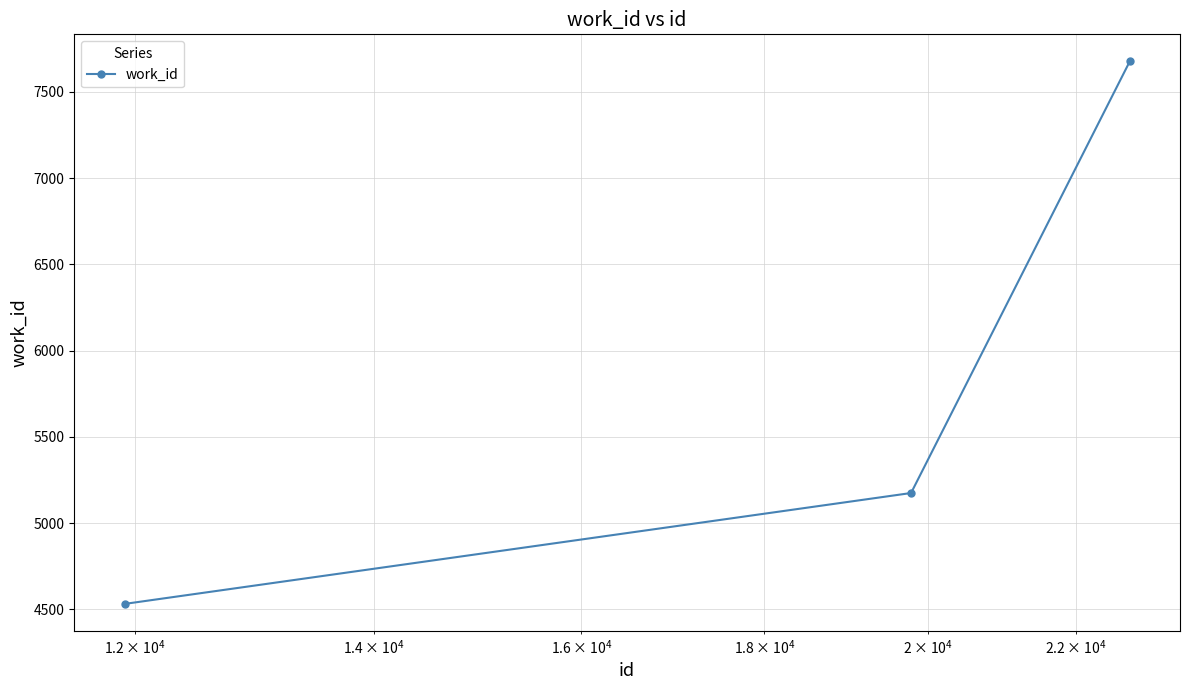

What is the value of the 2nd point from the left?

5175